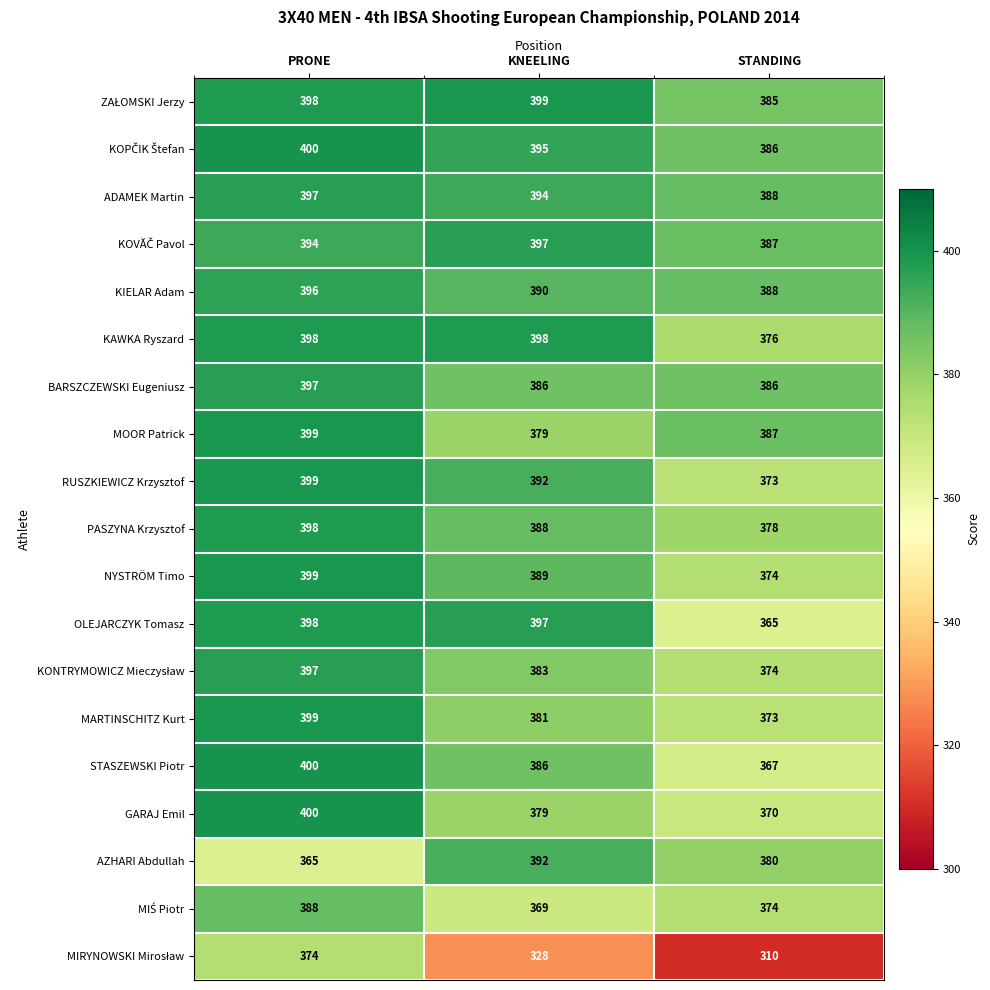

Where is ADAMEK Martin nearest to the value 392?

KNEELING